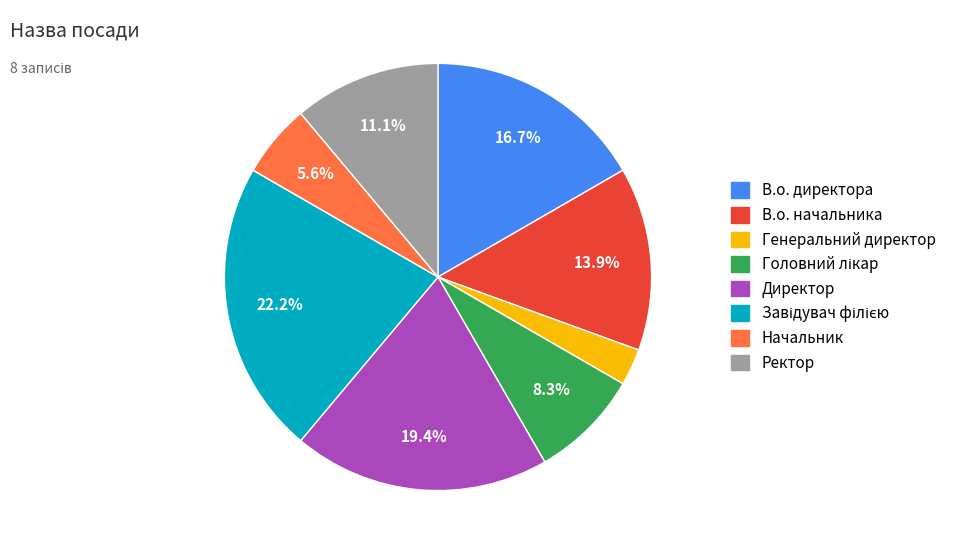

To the nearest percent, what is the average slice percentage?

12%